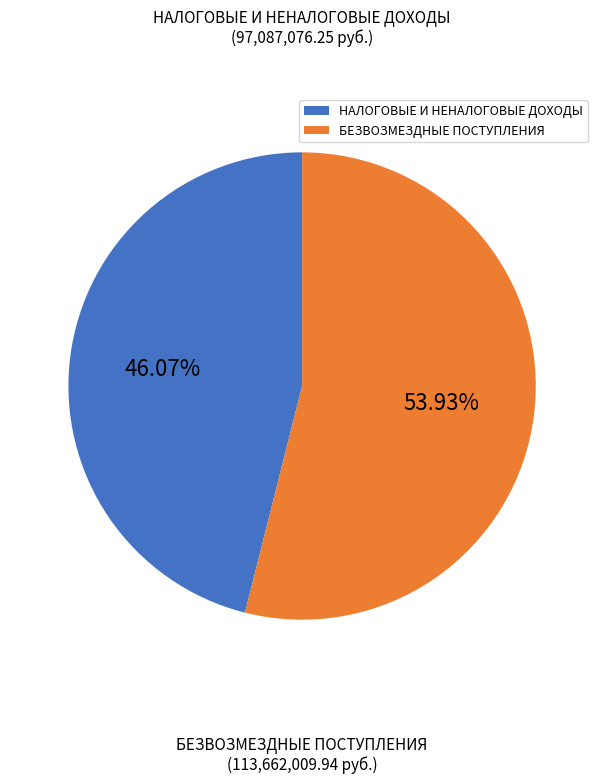

To the nearest percent, what portion does НАЛОГОВЫЕ И НЕНАЛОГОВЫЕ ДОХОДЫ represent?

46%